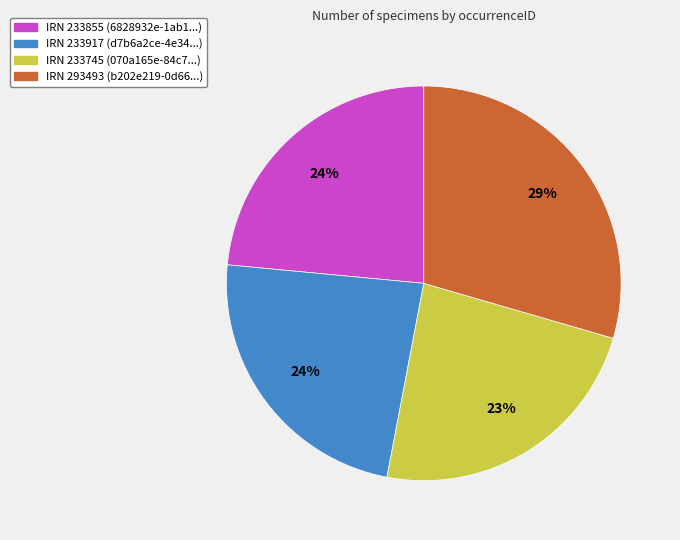

Does any single category account for the majority?

No